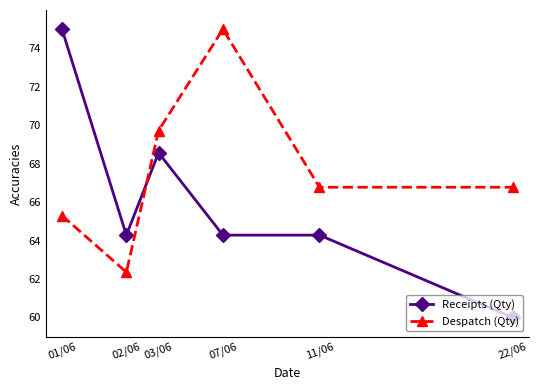

Count the number of data series in this chart.

2